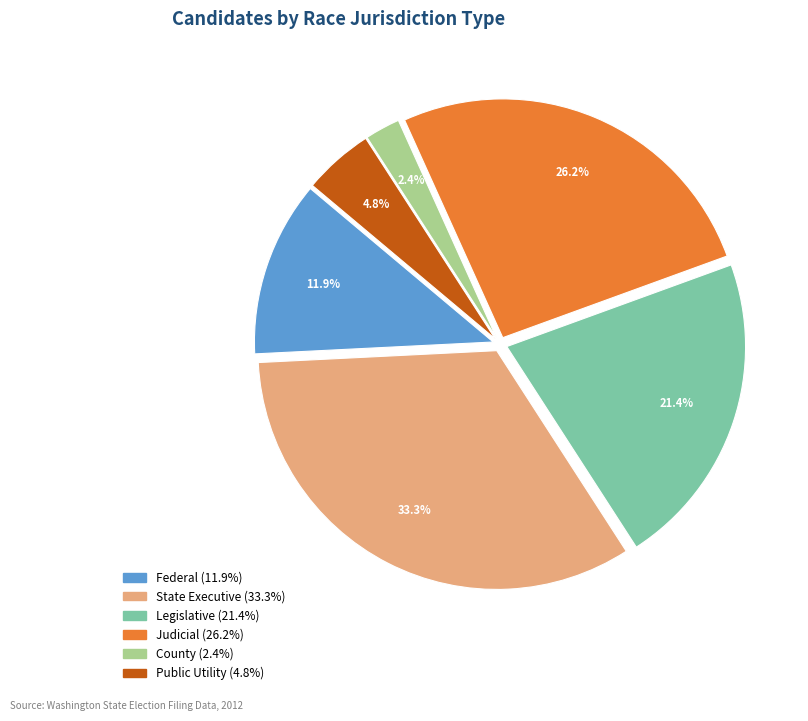

Which slice is the largest?

State Executive